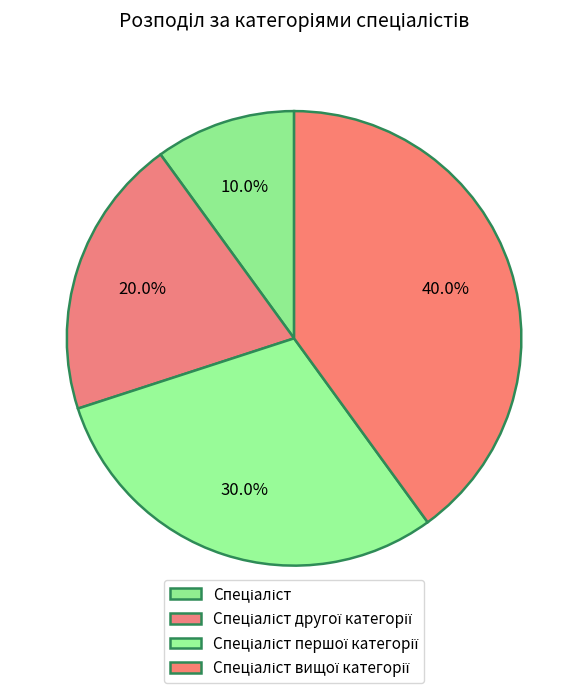

To the nearest percent, what is the combined percentage of Спеціаліст вищої категорії and Спеціаліст другої категорії?

60%